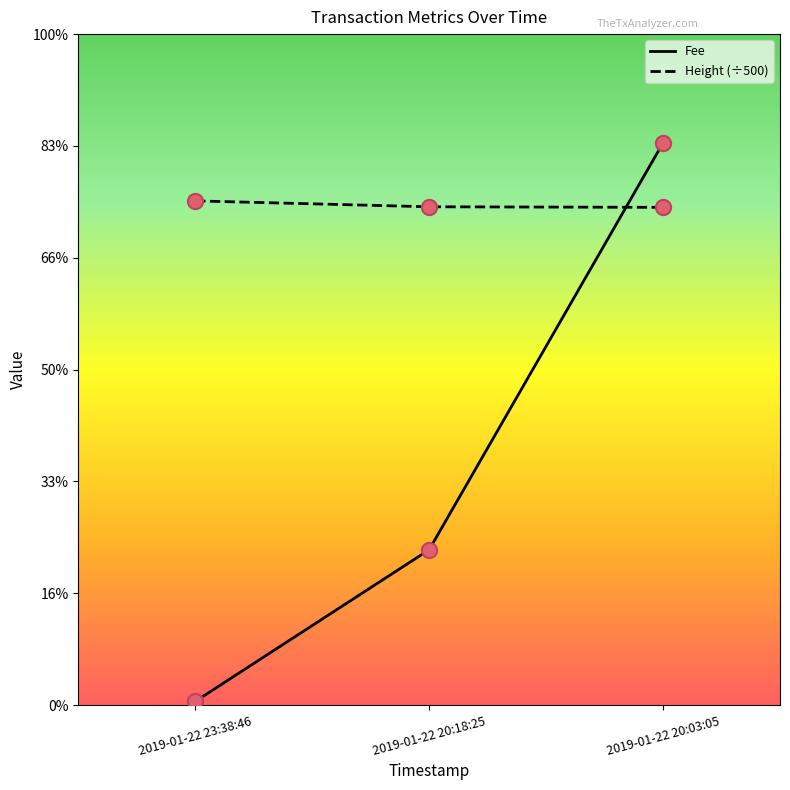

Does the chart have visible grid lines?

No